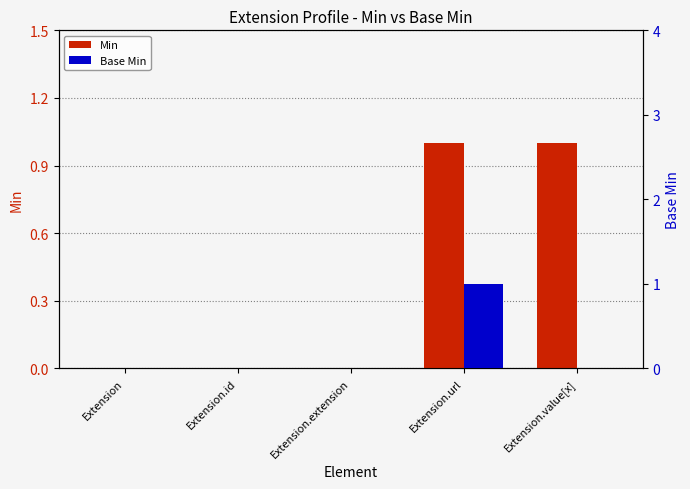

Which series has the largest total across all categories?

Min